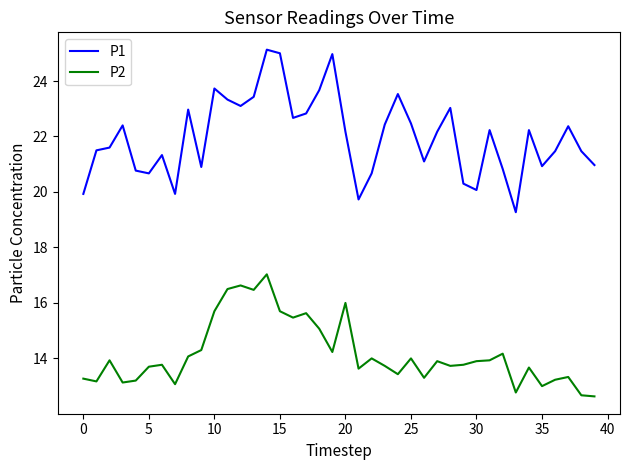

What is the greatest value displayed?

25.1